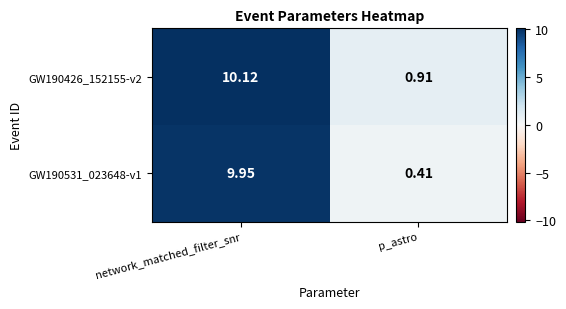

At which category does the chart reach its minimum across all series?

p_astro